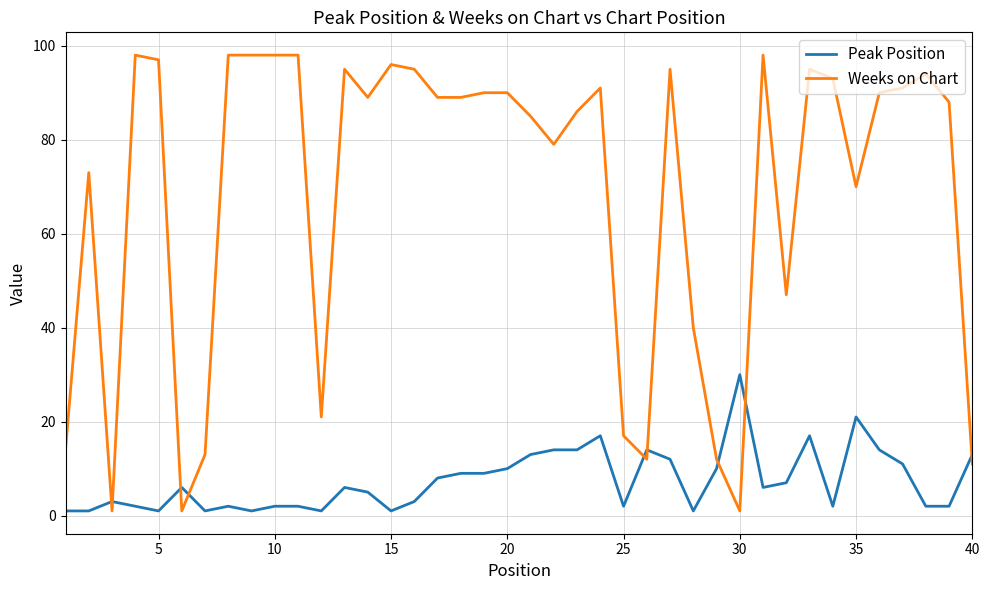

Which series has the largest total across all categories?

Weeks on Chart